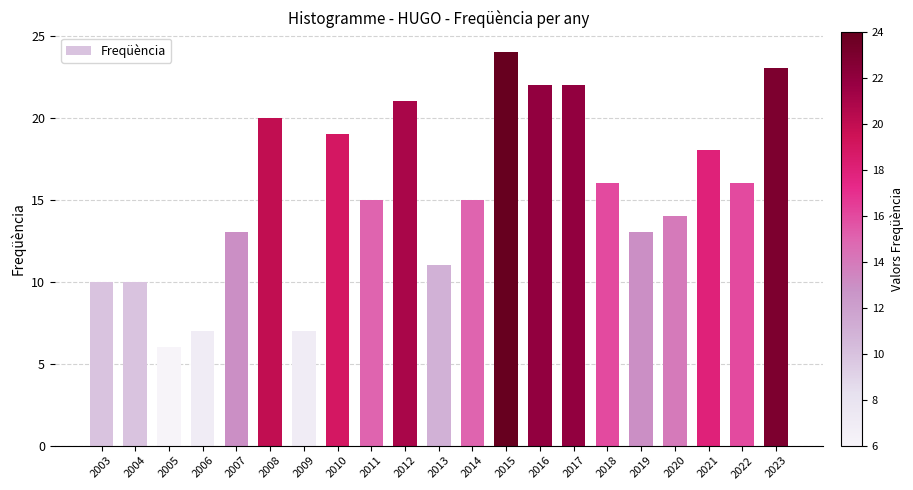

Which category has the highest value across all series?

2015